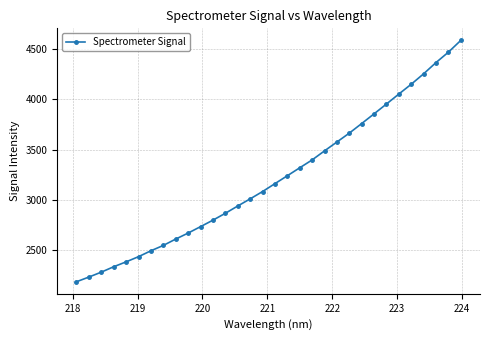

What is the maximum value shown in the chart?

4587.0